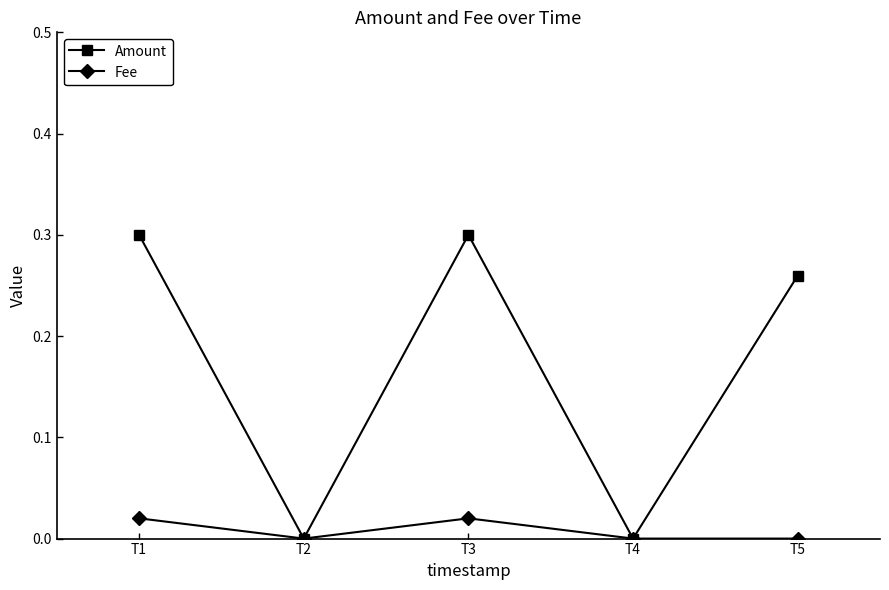

Count the number of data series in this chart.

2